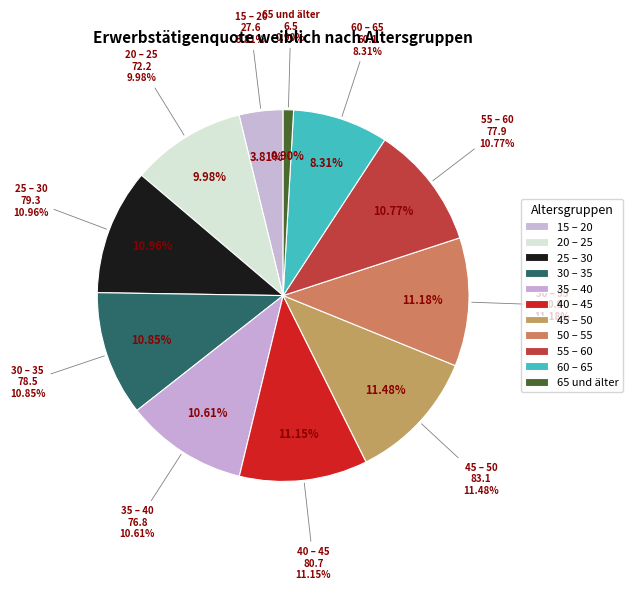

To the nearest percent, what percentage of the pie is 35 – 40?

11%